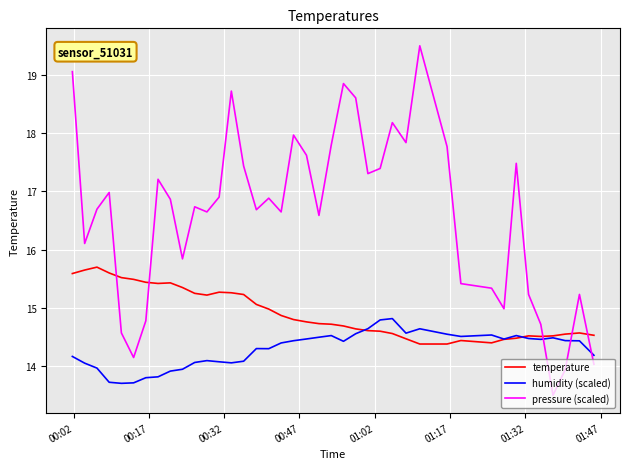

True or false: humidity (scaled) and pressure (scaled) cross at least once.

True